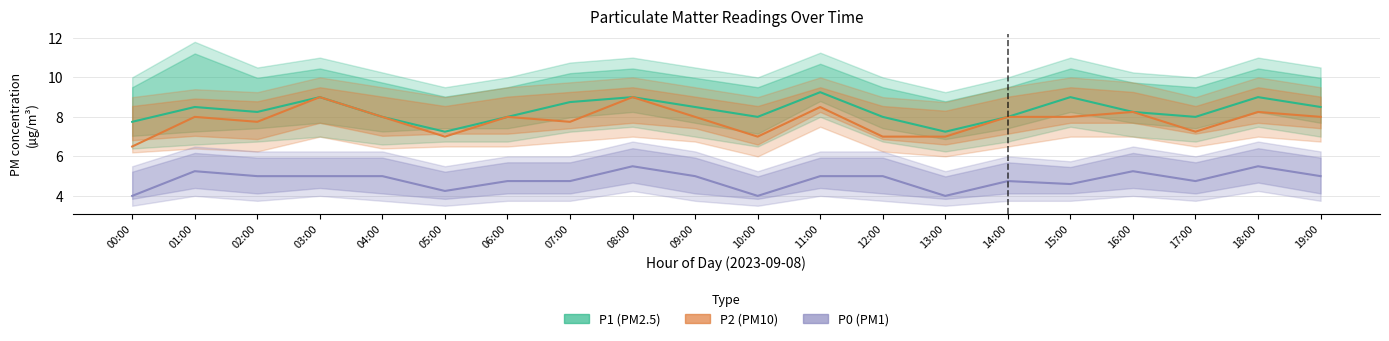

At which label does P1 reach its minimum?

05:00